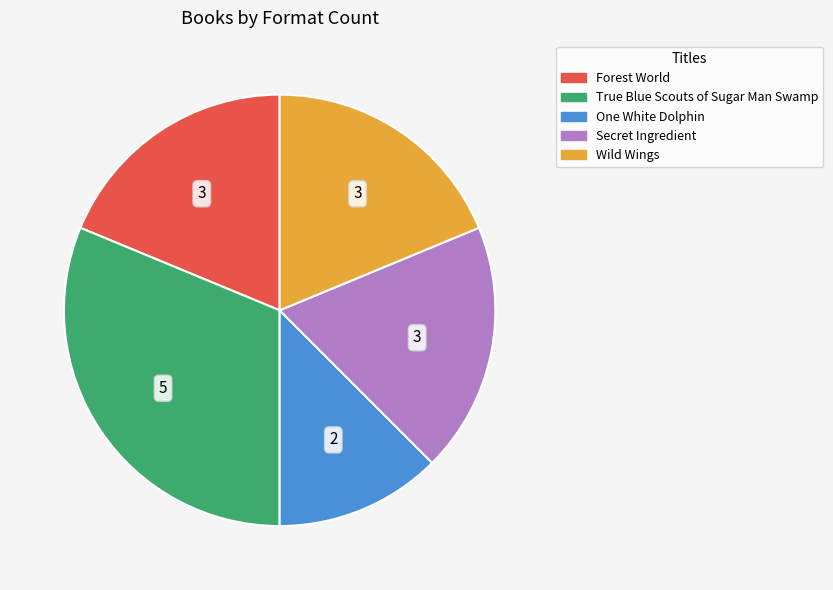

What is the ratio of the value at True Blue Scouts of Sugar Man Swamp to the value at Forest World?

1.7